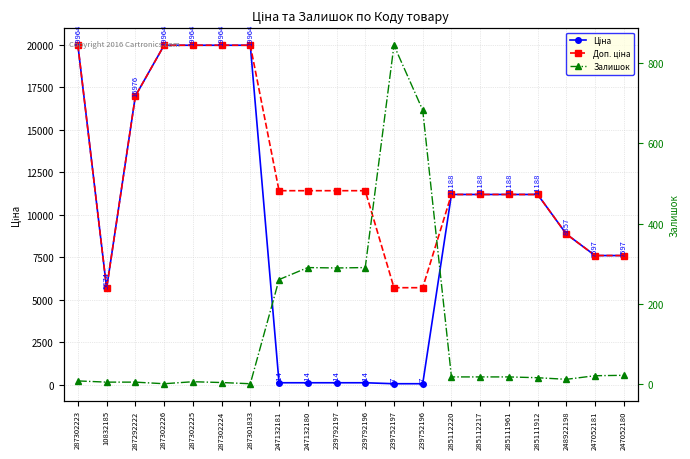

Between 285112217 and 285111912, which series saw the biggest shift?

Залишок